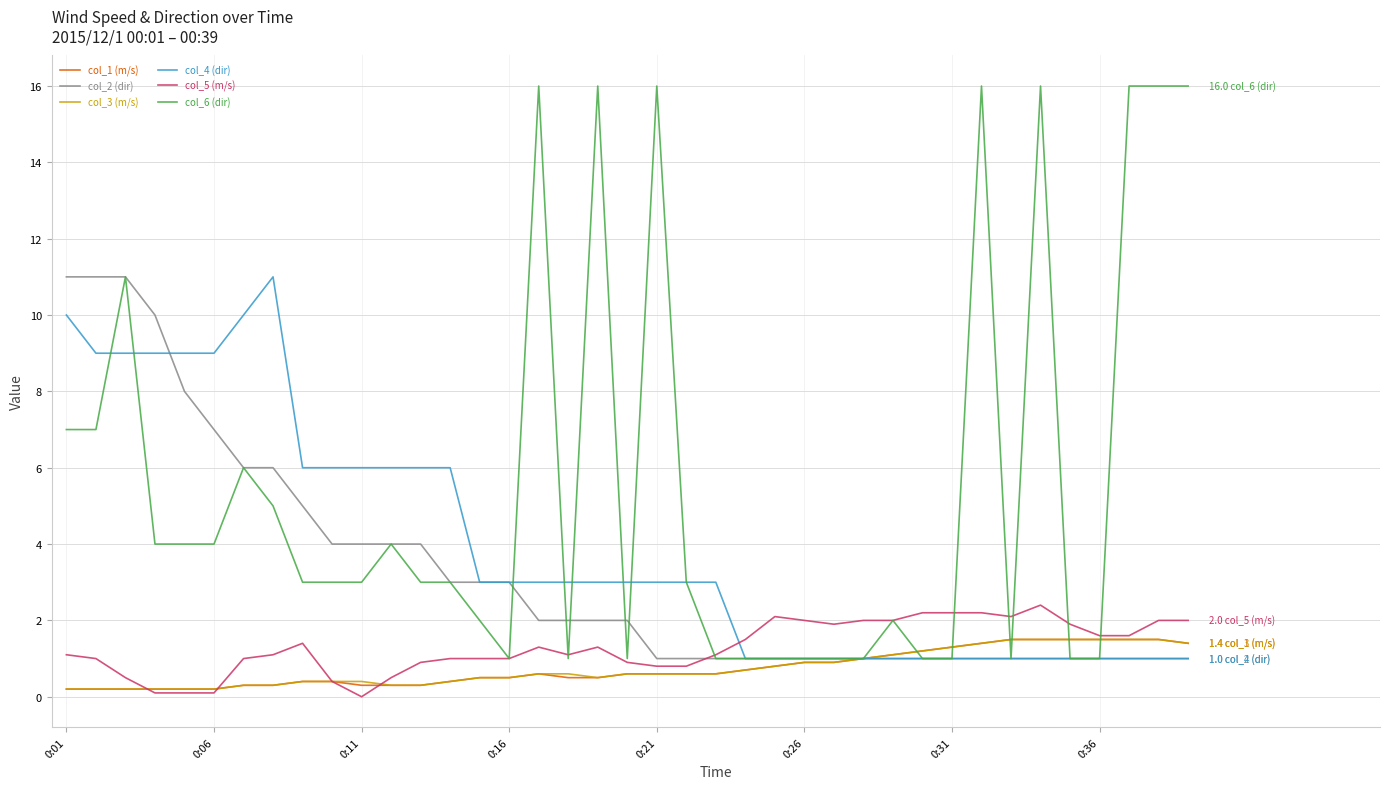

Reading left to right, what are all the values shown in this chart?

col_1 (m/s): 0.2	0.2	0.2	0.2	0.2	0.2	0.3	0.3	0.4	0.4	0.3	0.3	0.3	0.4	0.5	0.5	0.6	0.5	0.5	0.6	0.6	0.6	0.6	0.7	0.8	0.9	0.9	1.0	1.1	1.2	1.3	1.4	1.5	1.5	1.5	1.5	1.5	1.5	1.4
col_2 (dir): 11.0	11.0	11.0	10.0	8.0	7.0	6.0	6.0	5.0	4.0	4.0	4.0	4.0	3.0	3.0	3.0	2.0	2.0	2.0	2.0	1.0	1.0	1.0	1.0	1.0	1.0	1.0	1.0	1.0	1.0	1.0	1.0	1.0	1.0	1.0	1.0	1.0	1.0	1.0
col_3 (m/s): 0.2	0.2	0.2	0.2	0.2	0.2	0.3	0.3	0.4	0.4	0.4	0.3	0.3	0.4	0.5	0.5	0.6	0.6	0.5	0.6	0.6	0.6	0.6	0.7	0.8	0.9	0.9	1.0	1.1	1.2	1.3	1.4	1.5	1.5	1.5	1.5	1.5	1.5	1.4
col_4 (dir): 10.0	9.0	9.0	9.0	9.0	9.0	10.0	11.0	6.0	6.0	6.0	6.0	6.0	6.0	3.0	3.0	3.0	3.0	3.0	3.0	3.0	3.0	3.0	1.0	1.0	1.0	1.0	1.0	1.0	1.0	1.0	1.0	1.0	1.0	1.0	1.0	1.0	1.0	1.0
col_5 (m/s): 1.1	1.0	0.5	0.1	0.1	0.1	1.0	1.1	1.4	0.4	0.0	0.5	0.9	1.0	1.0	1.0	1.3	1.1	1.3	0.9	0.8	0.8	1.1	1.5	2.1	2.0	1.9	2.0	2.0	2.2	2.2	2.2	2.1	2.4	1.9	1.6	1.6	2.0	2.0
col_6 (dir): 7.0	7.0	11.0	4.0	4.0	4.0	6.0	5.0	3.0	3.0	3.0	4.0	3.0	3.0	2.0	1.0	16.0	1.0	16.0	1.0	16.0	3.0	1.0	1.0	1.0	1.0	1.0	1.0	2.0	1.0	1.0	16.0	1.0	16.0	1.0	1.0	16.0	16.0	16.0